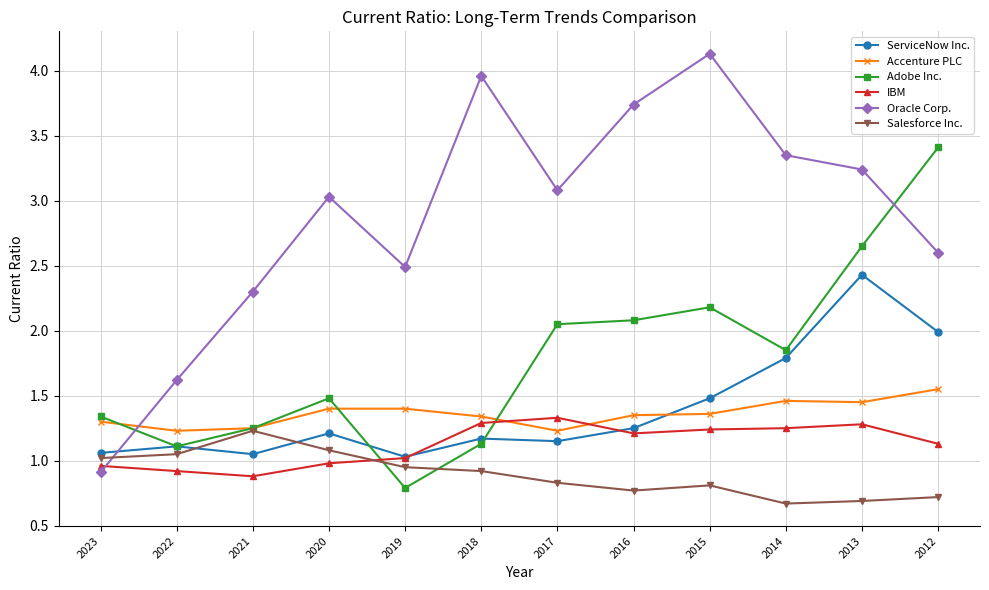

What is the maximum value shown in the chart?

4.1